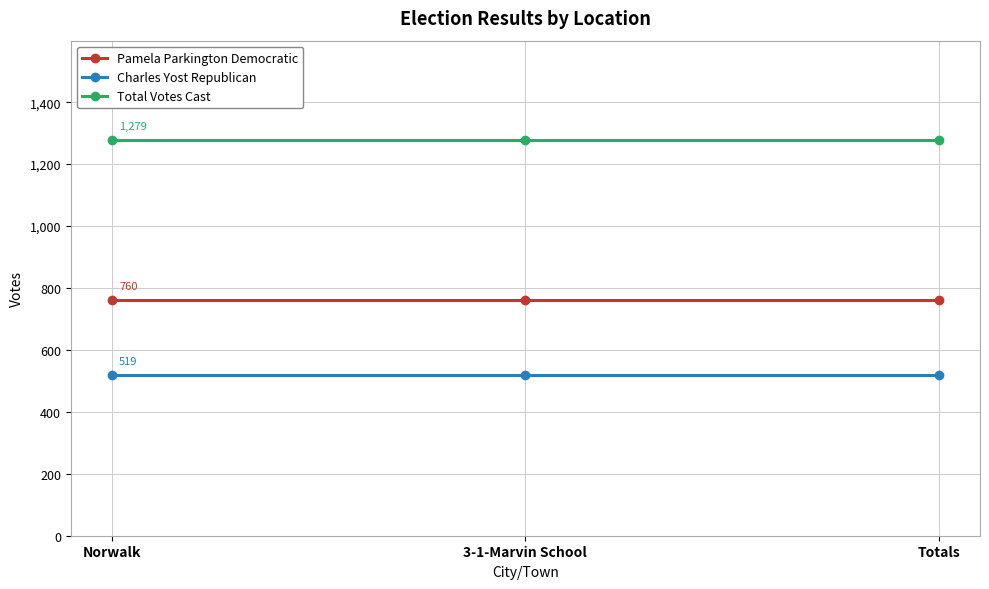

Rank the series by their maximum value, from highest to lowest.

Total Votes Cast, Pamela Parkington Democratic, Charles Yost Republican